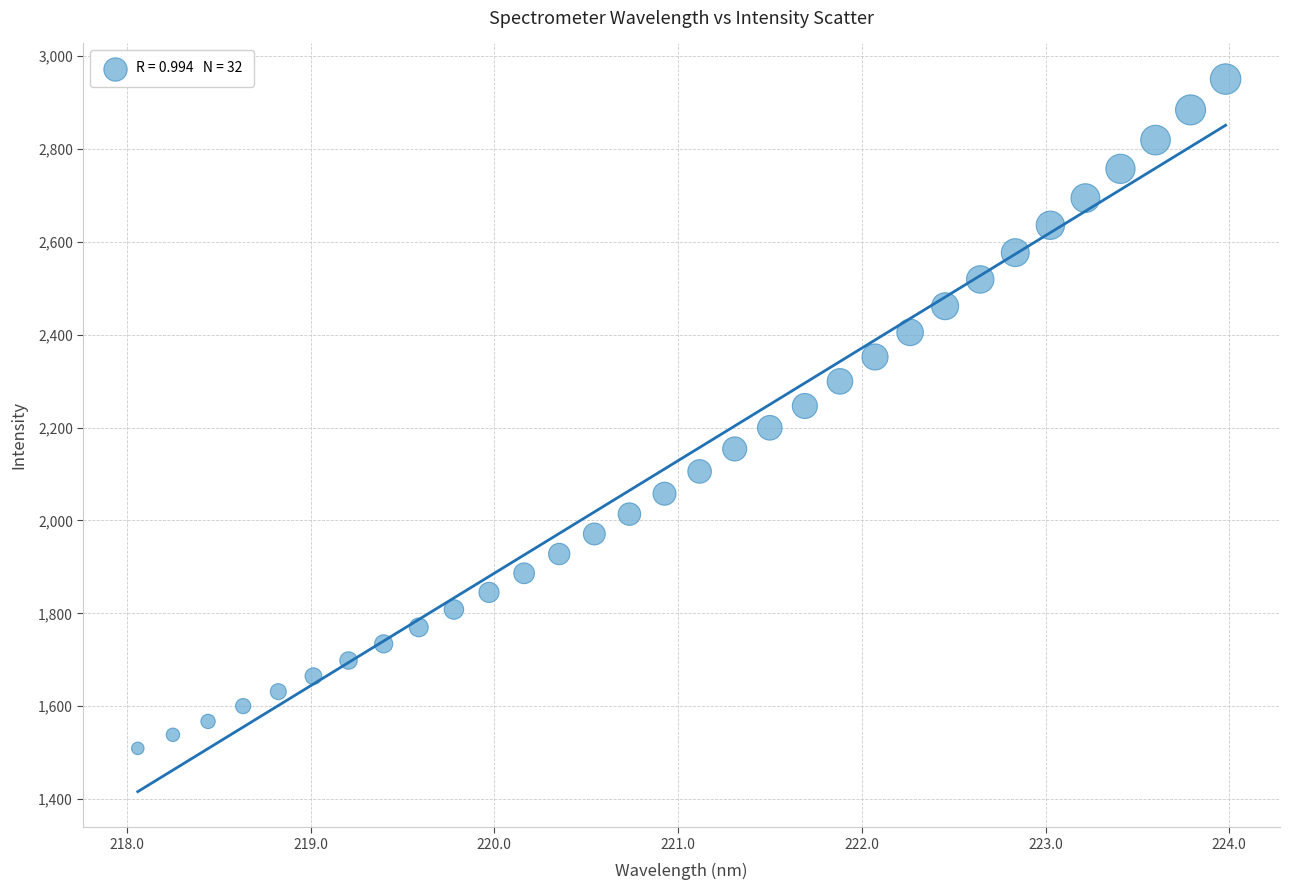

What is the range of X values (max minus min)?

5.9